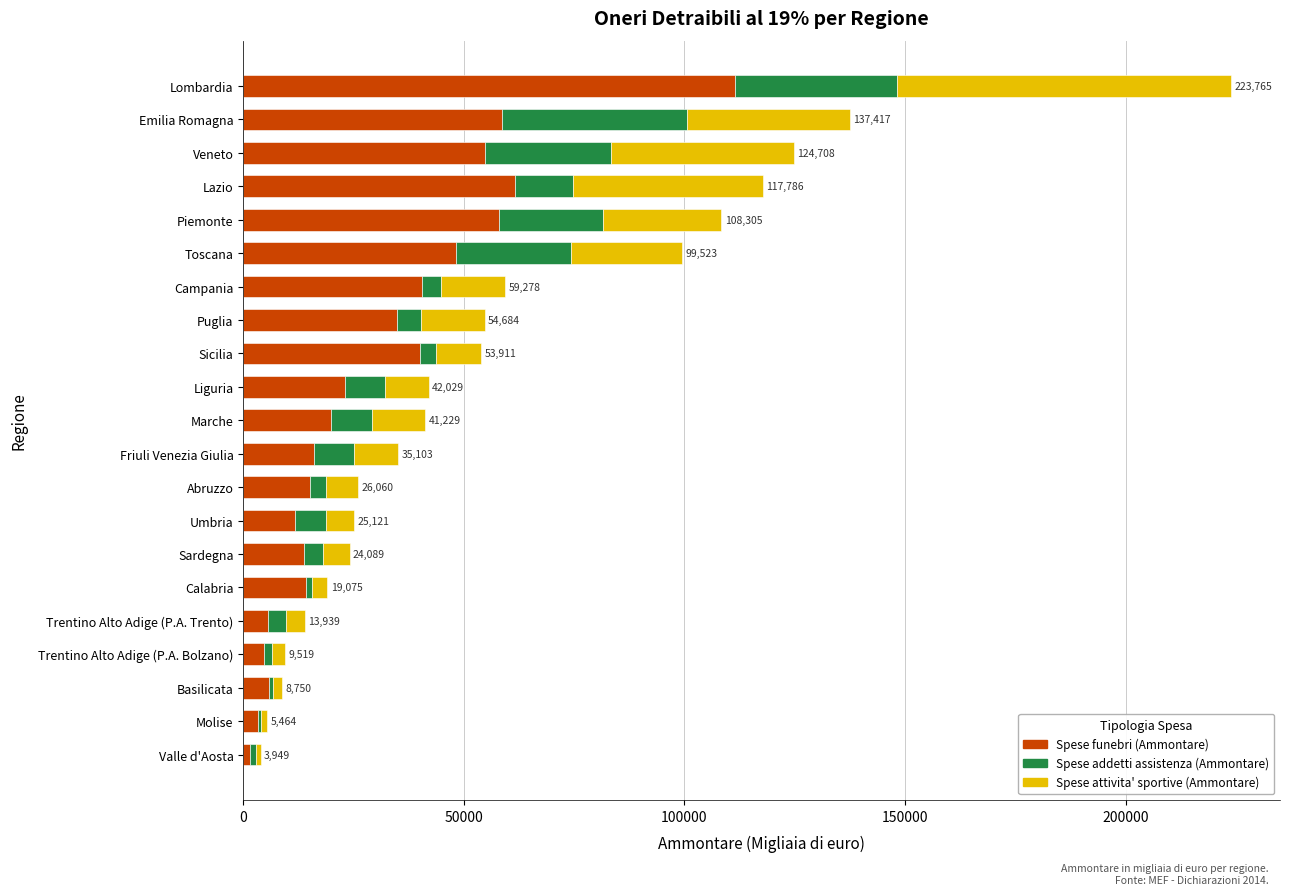

What is the total value across all series at Umbria?

25121